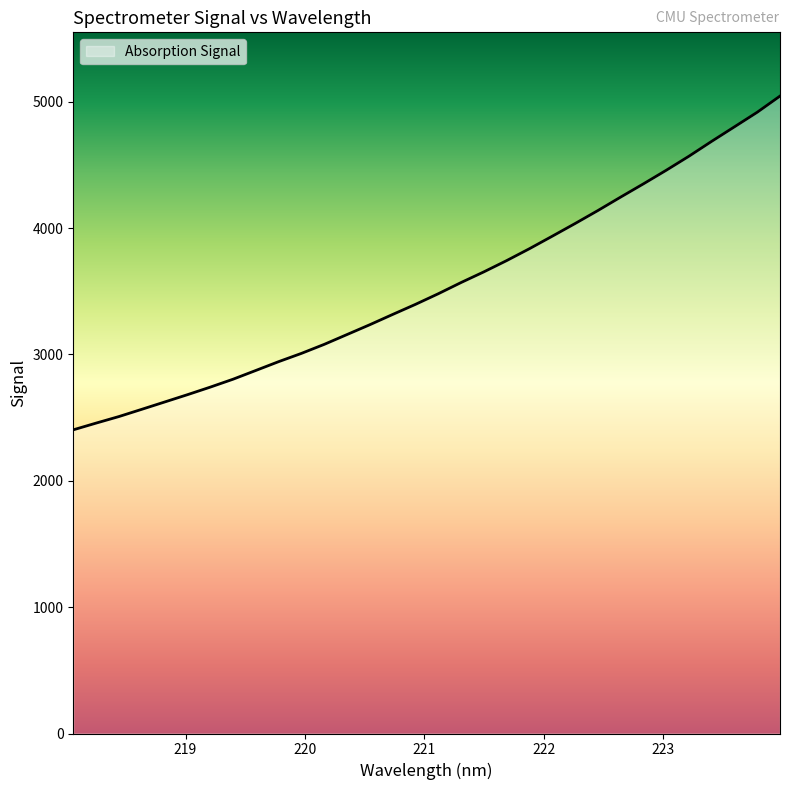

What is the greatest value displayed?

5044.0